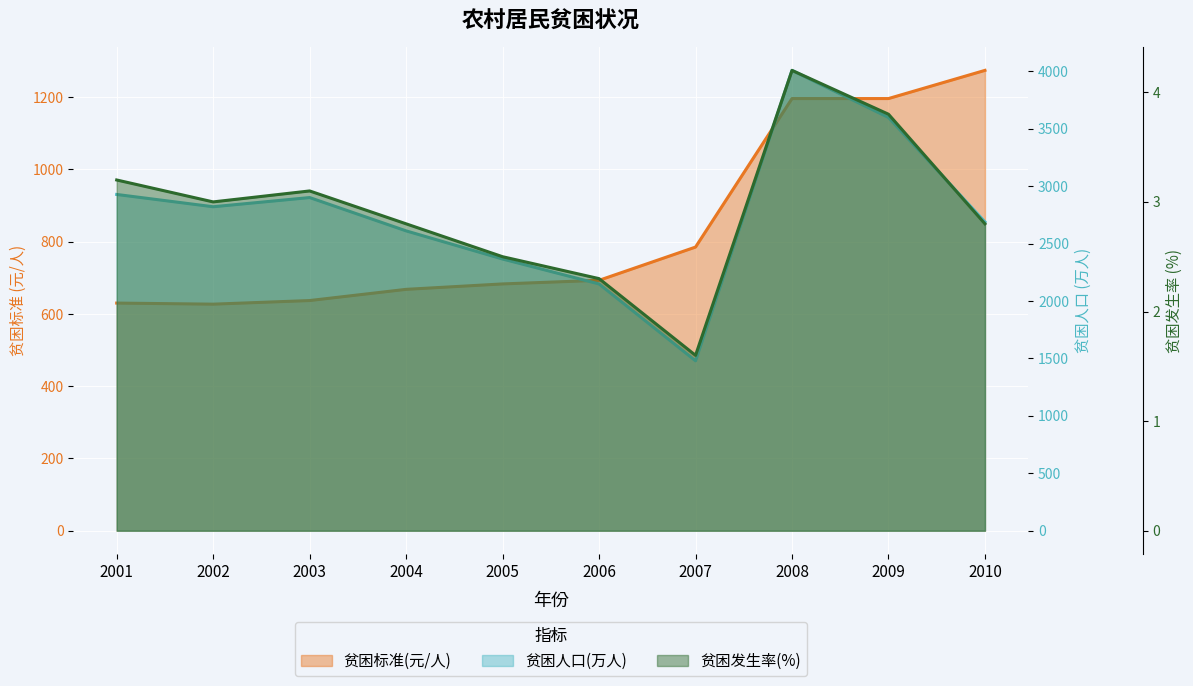

At 2006, list the series in order from smallest to largest.

贫困发生率(%), 贫困标准(元/人), 贫困人口(万人)